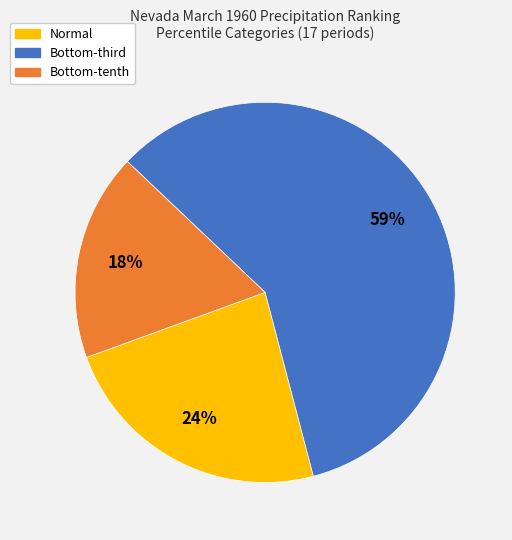

What is the smallest slice in the pie chart?

Bottom-tenth